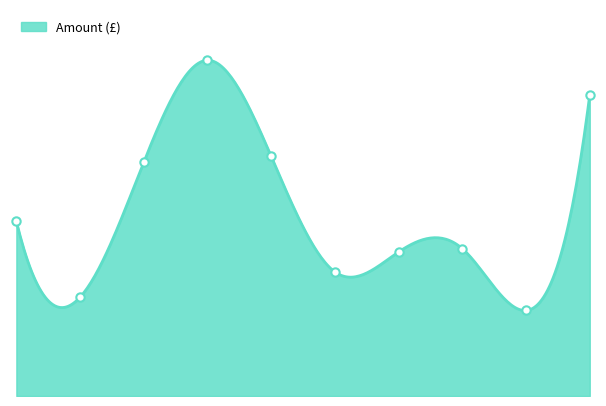

List the labels in order of value, largest first.

2016/17, 2022/23, 2017/18, 2015/16, 2013/14, 2020/21, 2019/20, 2018/19, 2014/15, 2021/22